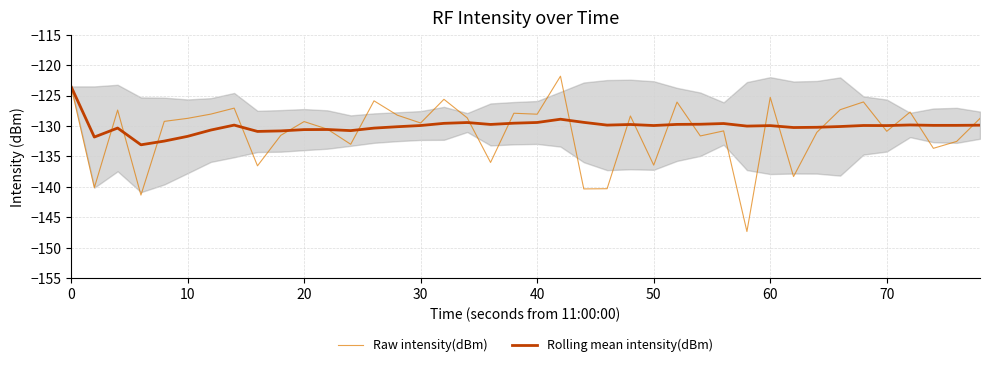

Which series has the largest total across all categories?

Rolling mean intensity(dBm)